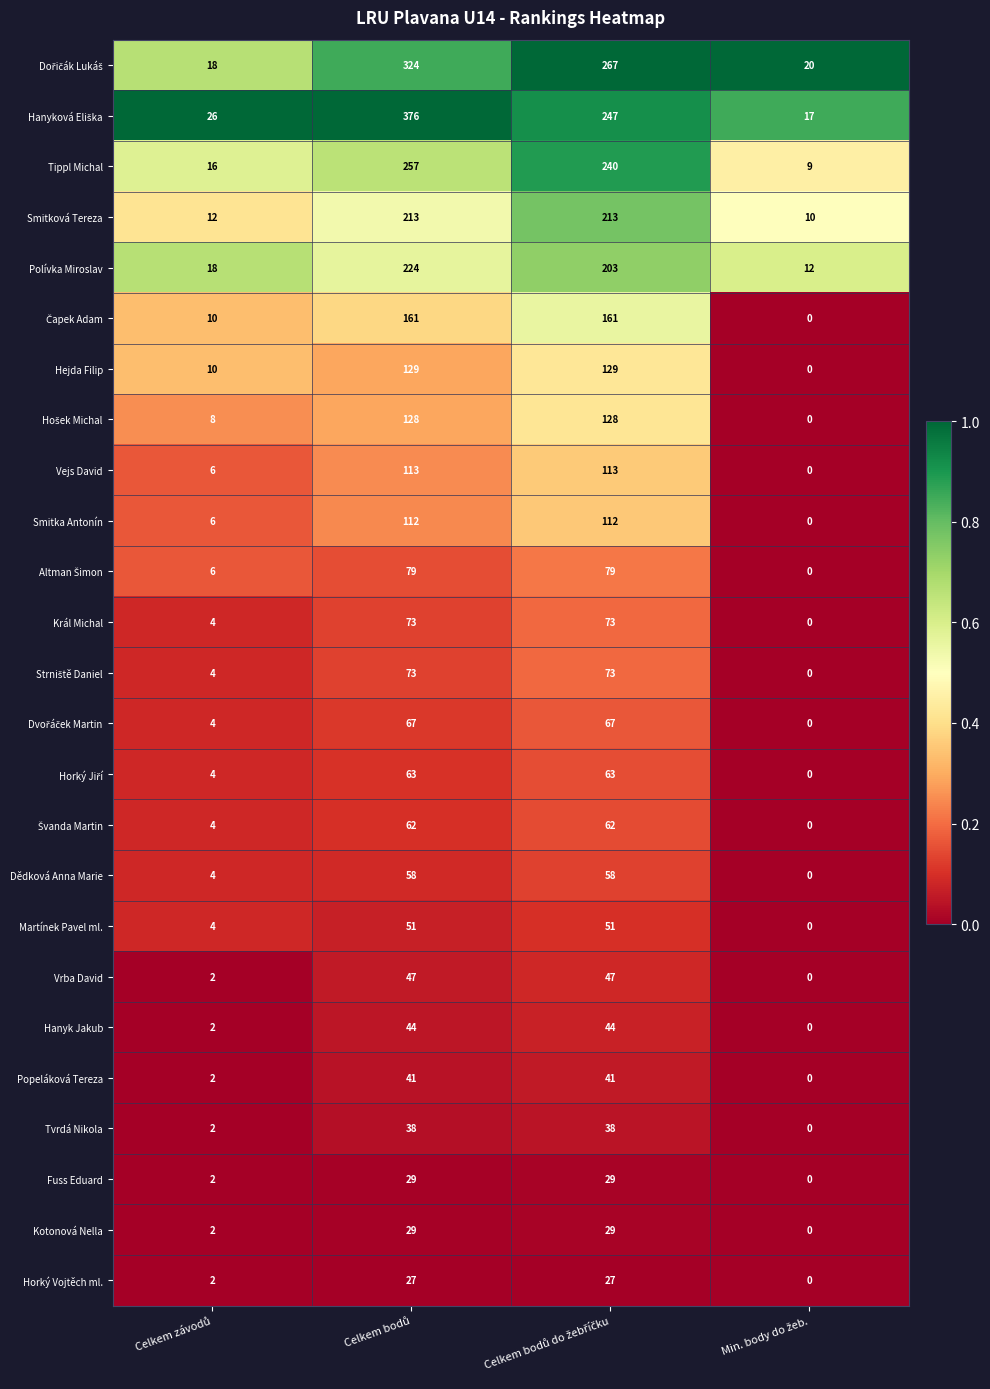

What is the difference between the maximum and second lowest values in the Smitková Tereza series?

201